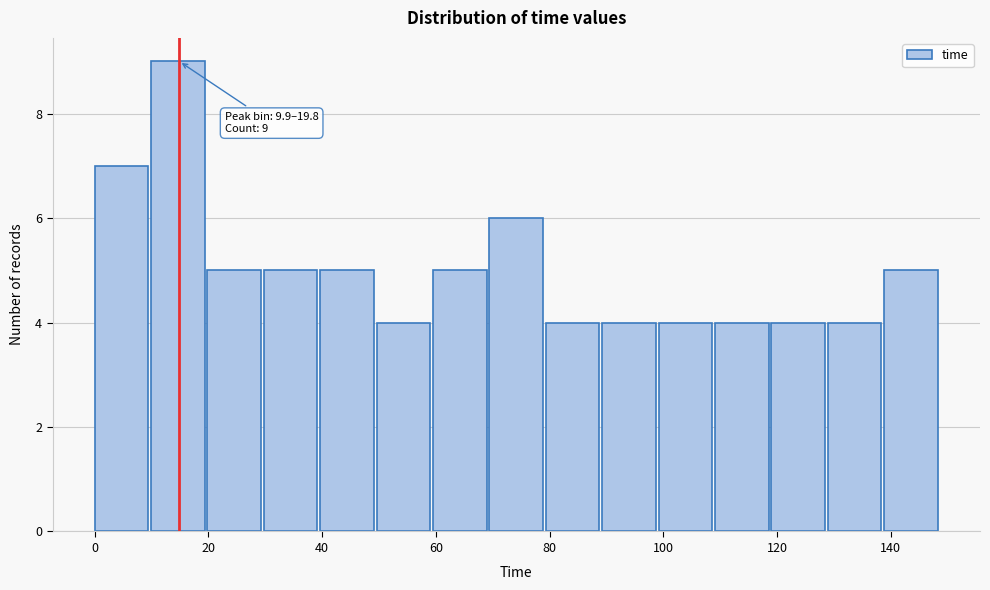

Which range on the x-axis has the tallest bar?

10 to 20